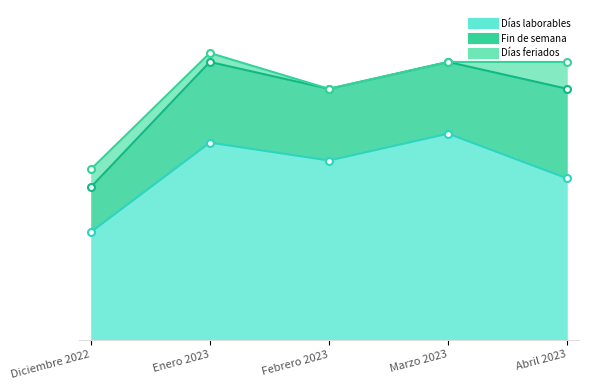

The value of Fin de semana at Diciembre 2022 is 7. True or false?

False